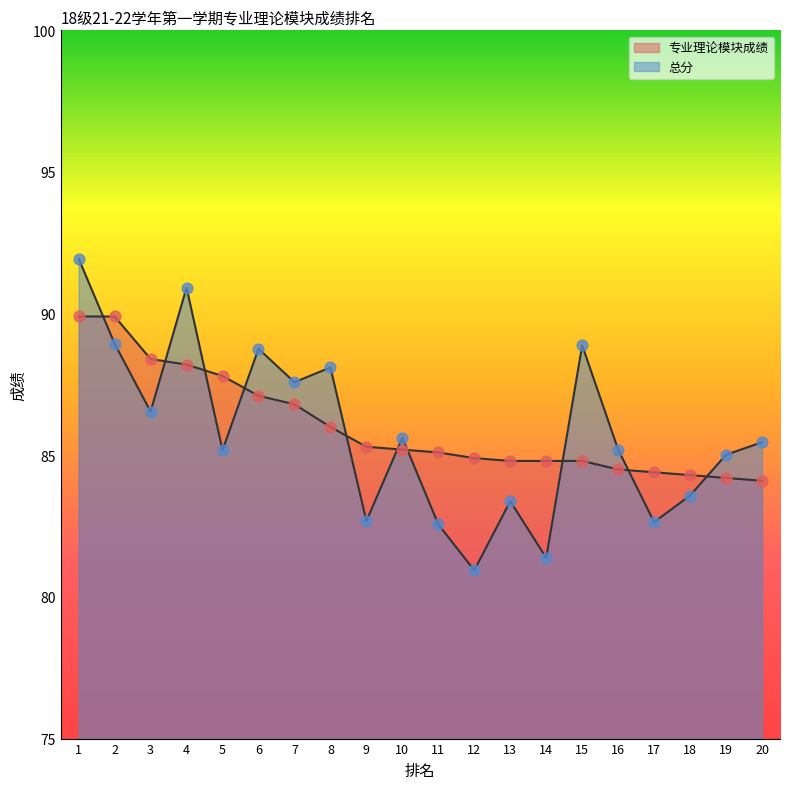

Which series contains the lowest Y value?

总分